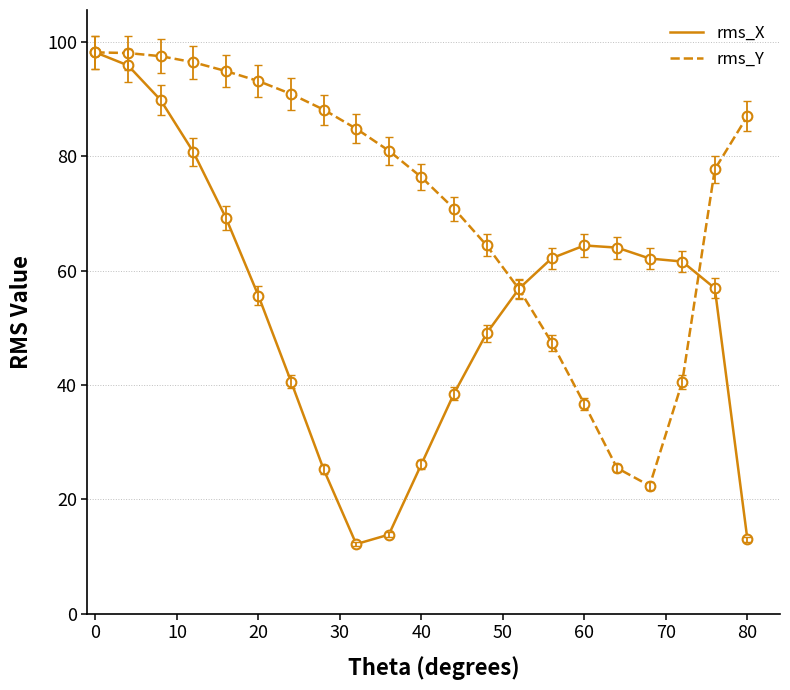

Which series has the largest total across all categories?

rms_Y